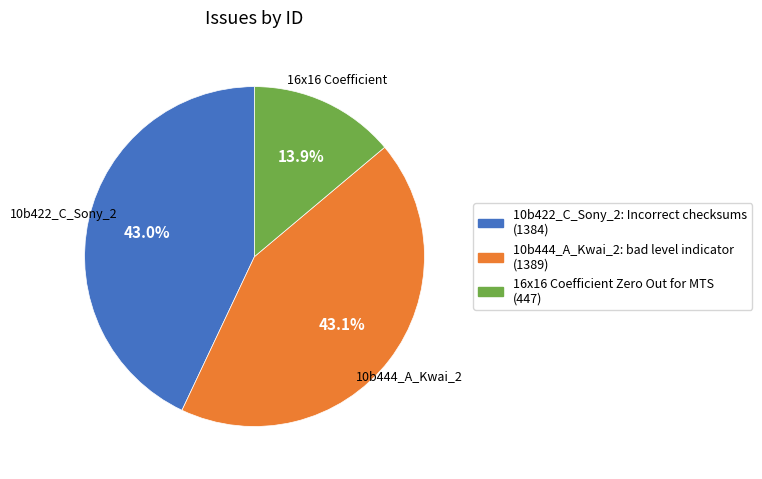

Which slice is the smallest?

16x16 Coefficient Zero Out for MTS